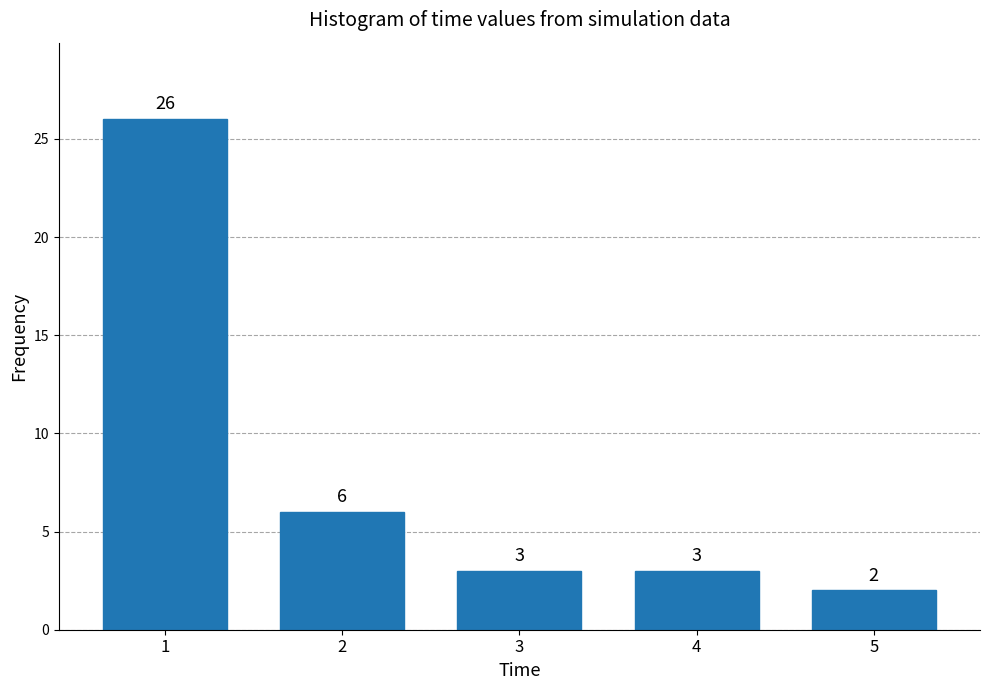

Reading right to left, list all the values displayed in this chart.

2	3	3	6	26